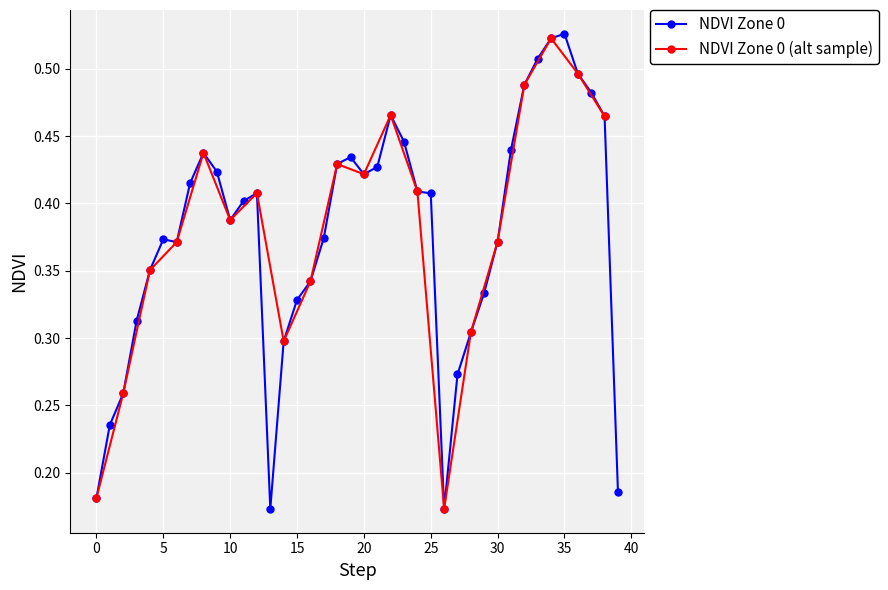

How many NDVI Zone 0 values are between 0 and 1?

40